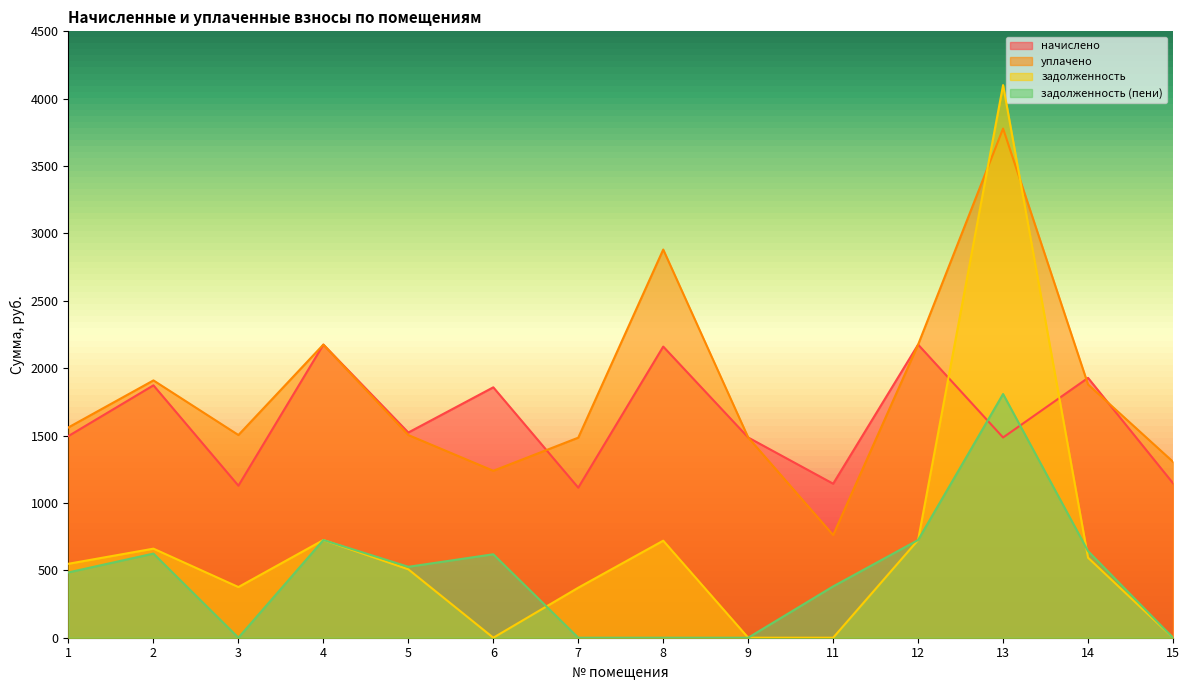

The задолженность (пени) series shows 907.8 at 7. True or false?

False